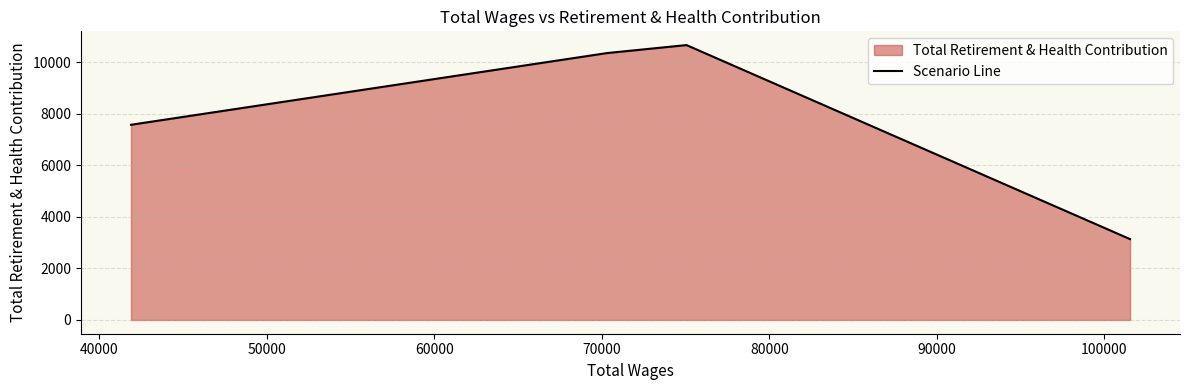

Does the chart display data point markers on the line(s)?

No